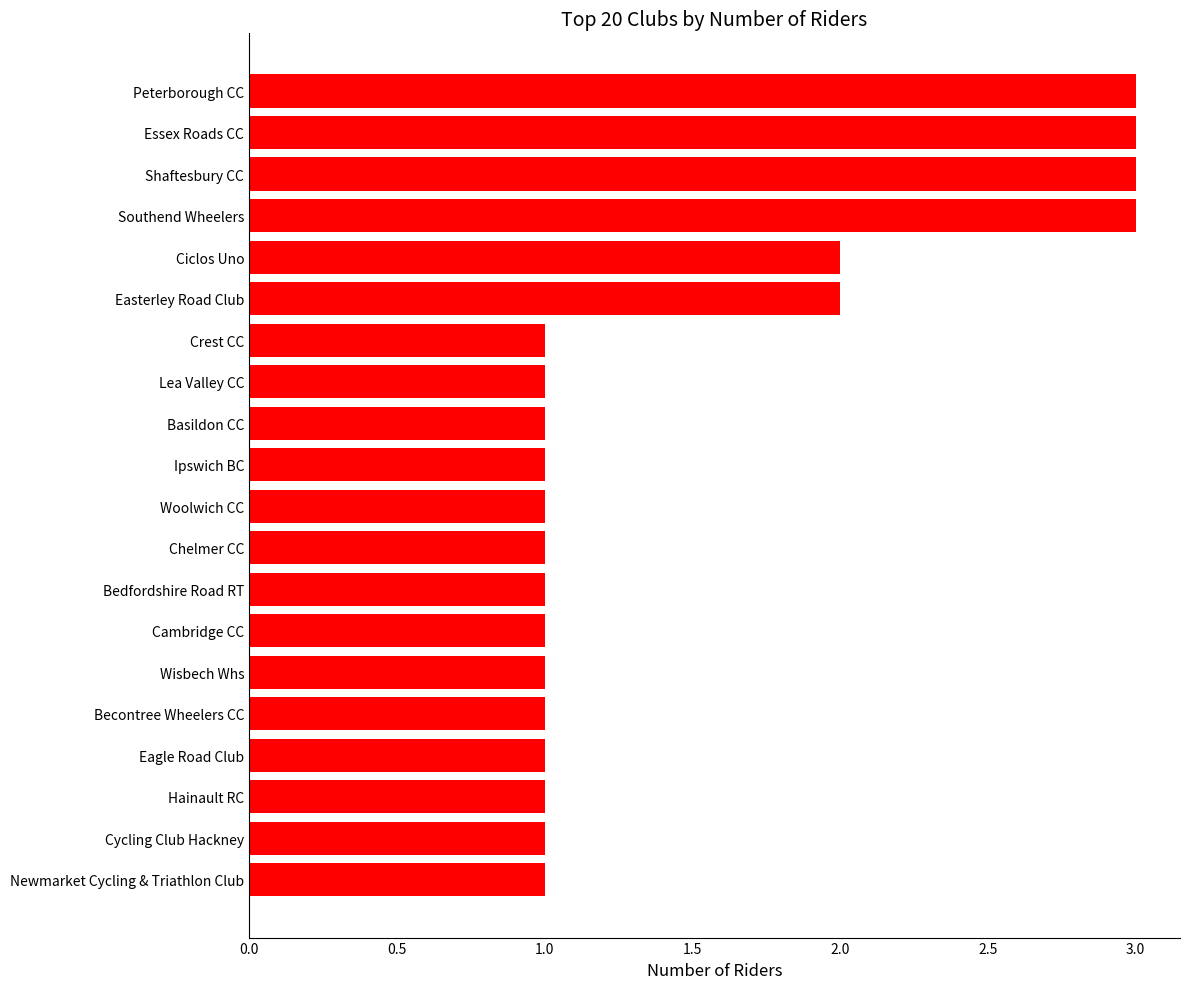

What is the difference between the maximum and minimum values?

2